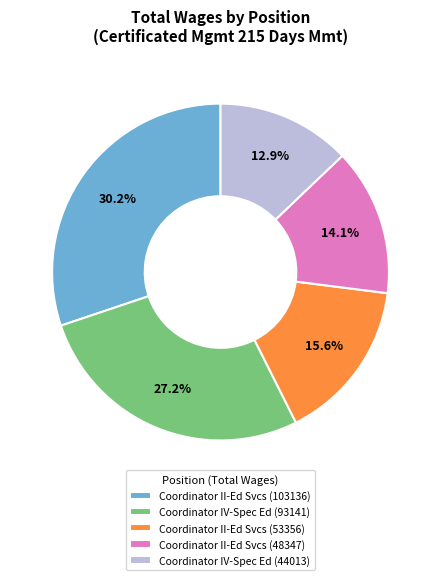

Which slice is the smallest?

Coordinator IV-Spec Ed (44013)